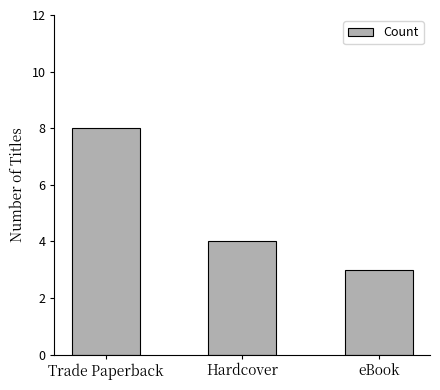

What position from the left is Trade Paperback?

1